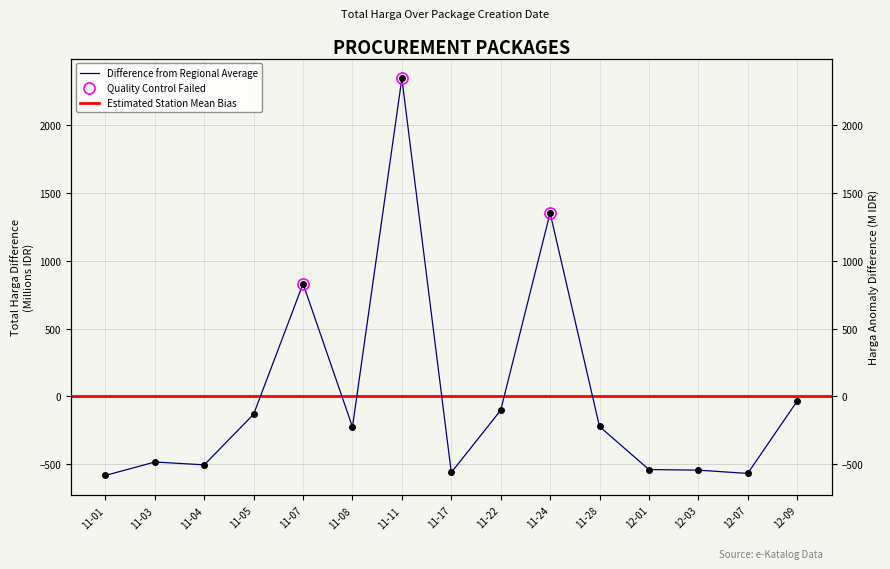

The chart shows a value of -320.4 at 12-03. True or false?

False